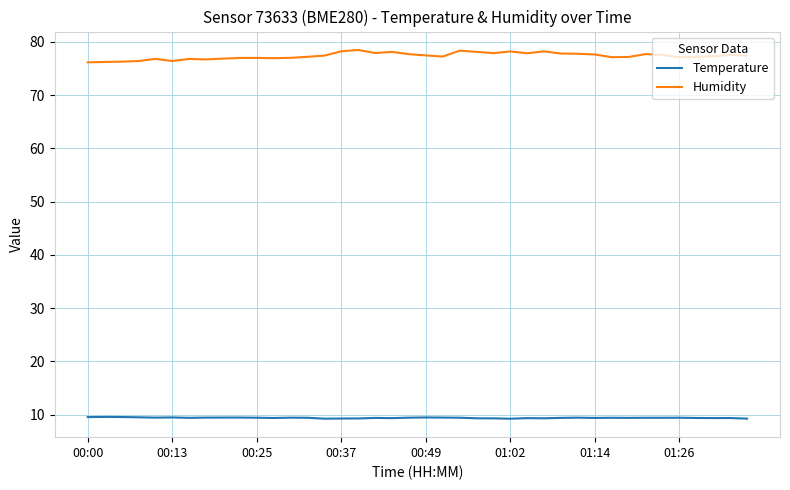

What is the minimum value shown in the chart?

9.2